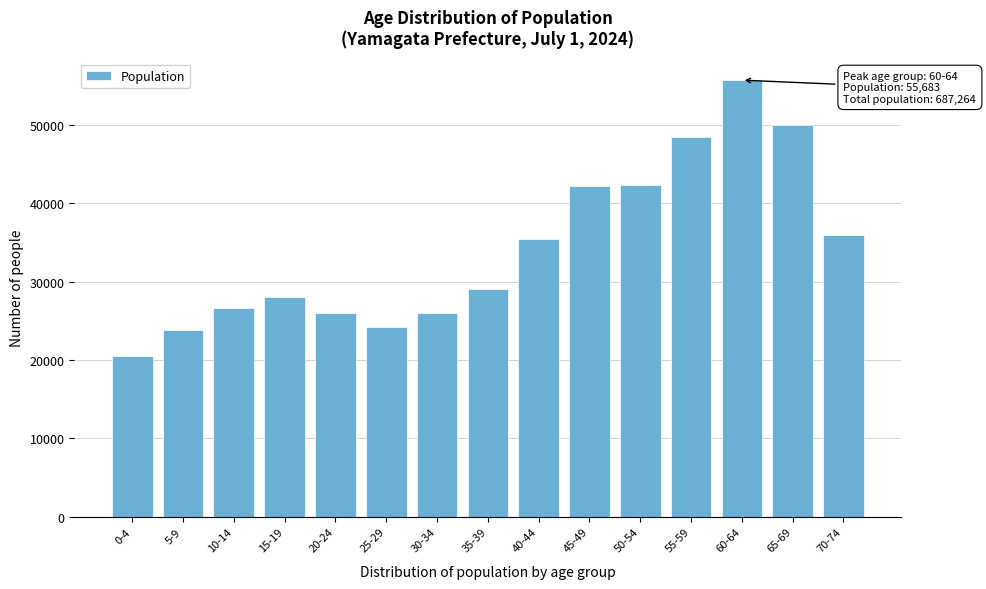

Which has a higher value, 25-29 or 45-49?

45-49